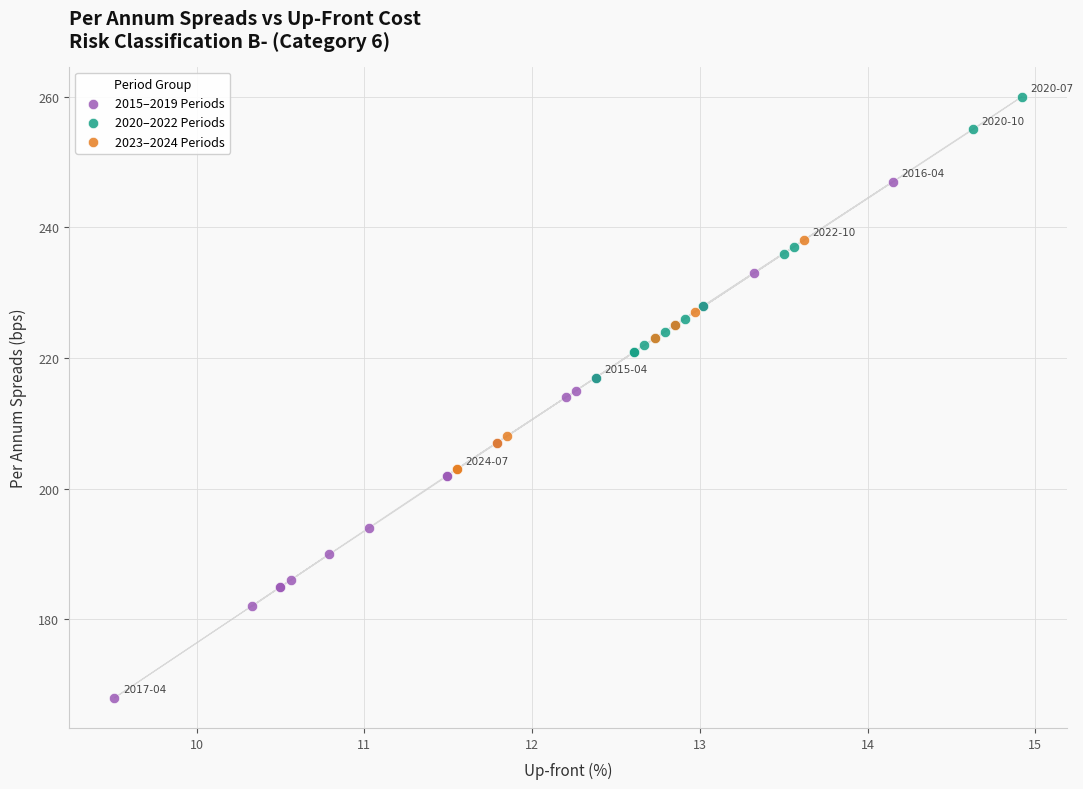

Which series contains the lowest Y value?

2015–2019 Periods